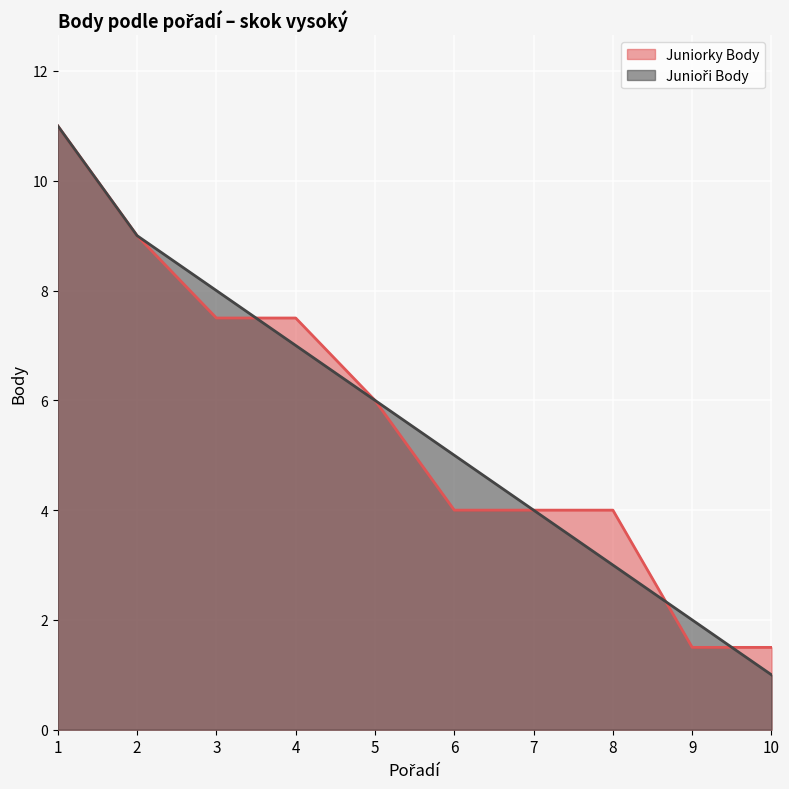

True or false: Junioři Body and Juniorky Body cross at least once.

True